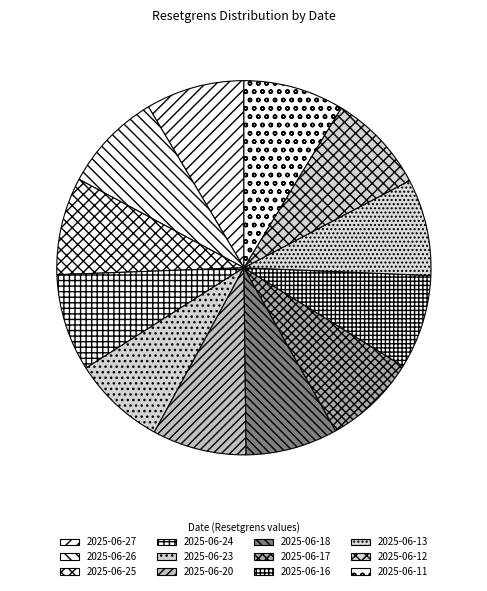

Is there any slice that represents more than half of the pie?

No